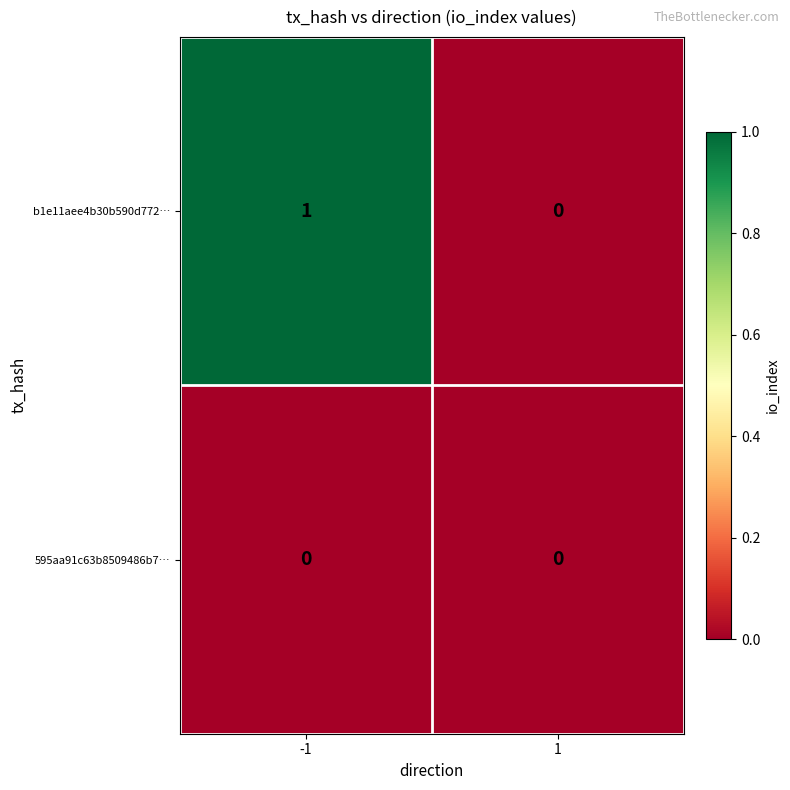

How many positive values does the b1e11aee4b30b590d772… series have?

1